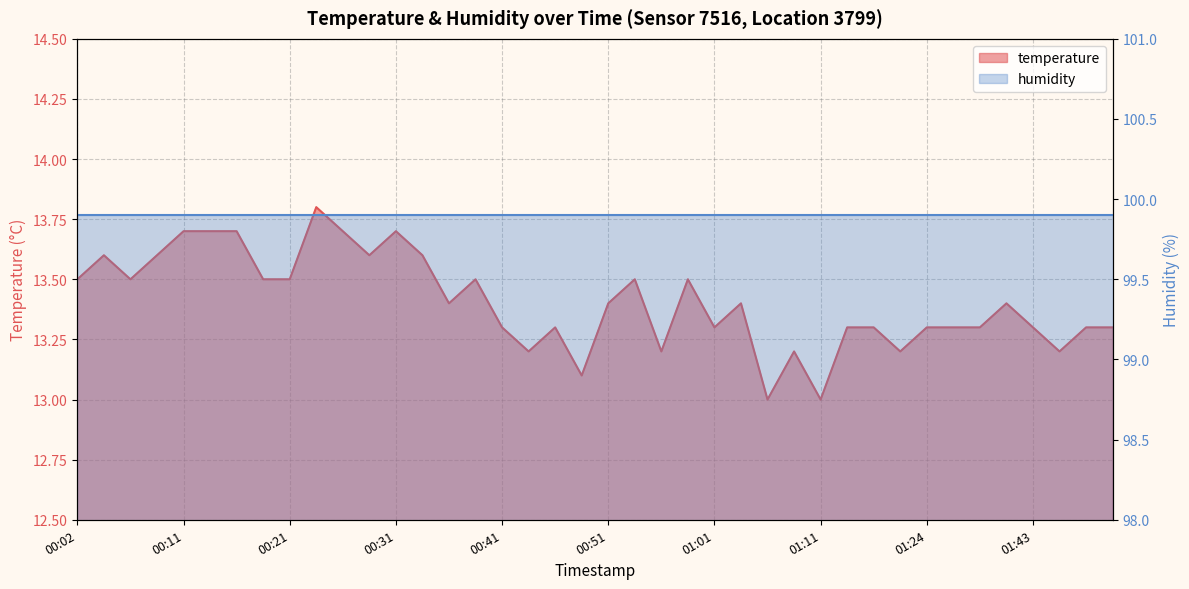

How many points are lower than both their immediate neighbors (excluding endpoints)?

11